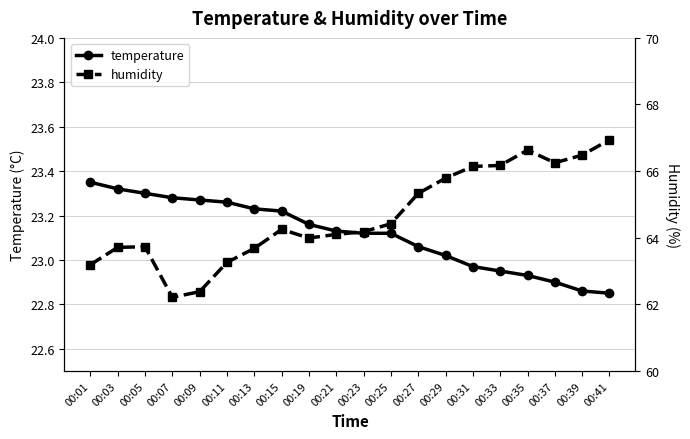

What is the sum of all temperature values?

462.3